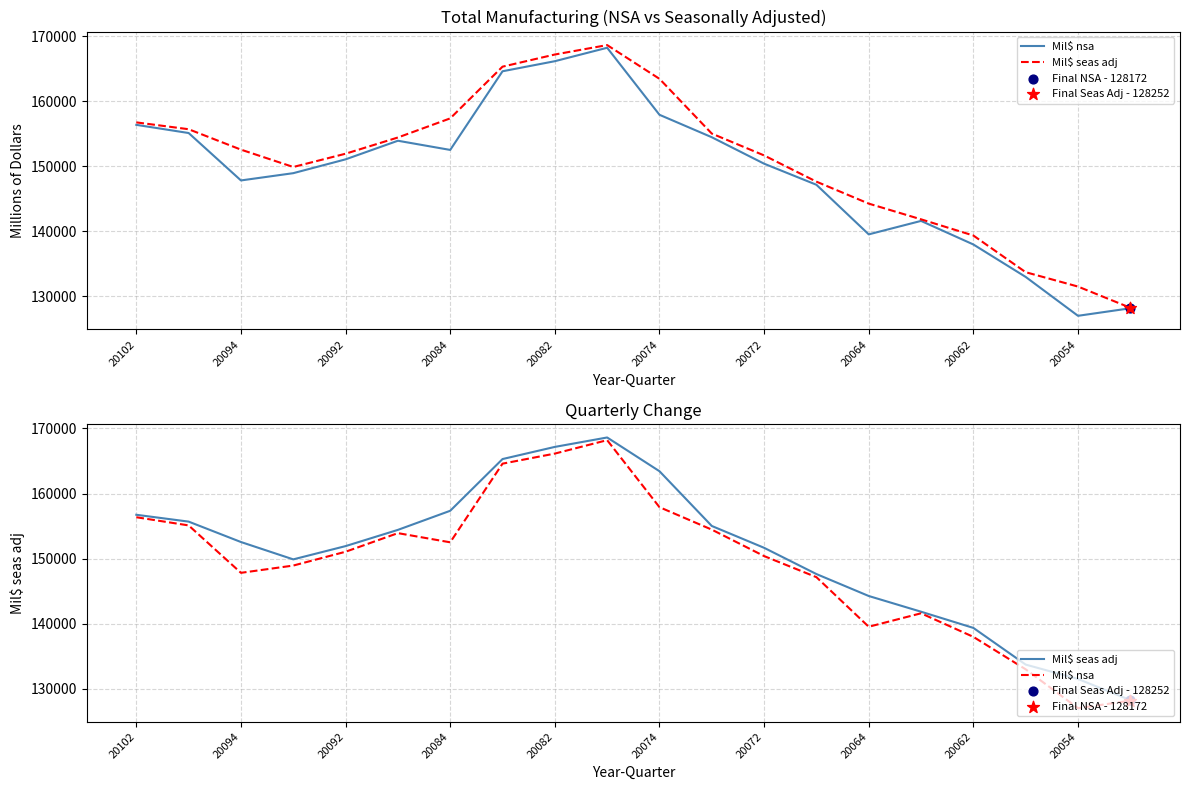

What is the total value across all series at 11?

309470